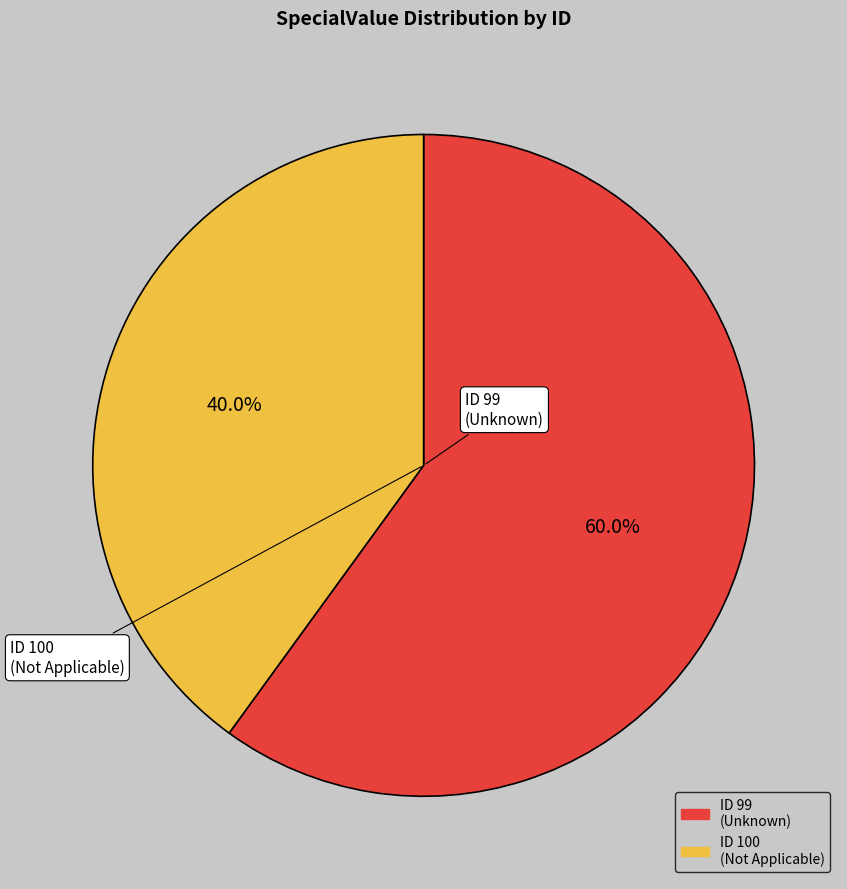

Which category has the smallest portion of the pie?

ID 100 (Not Applicable)